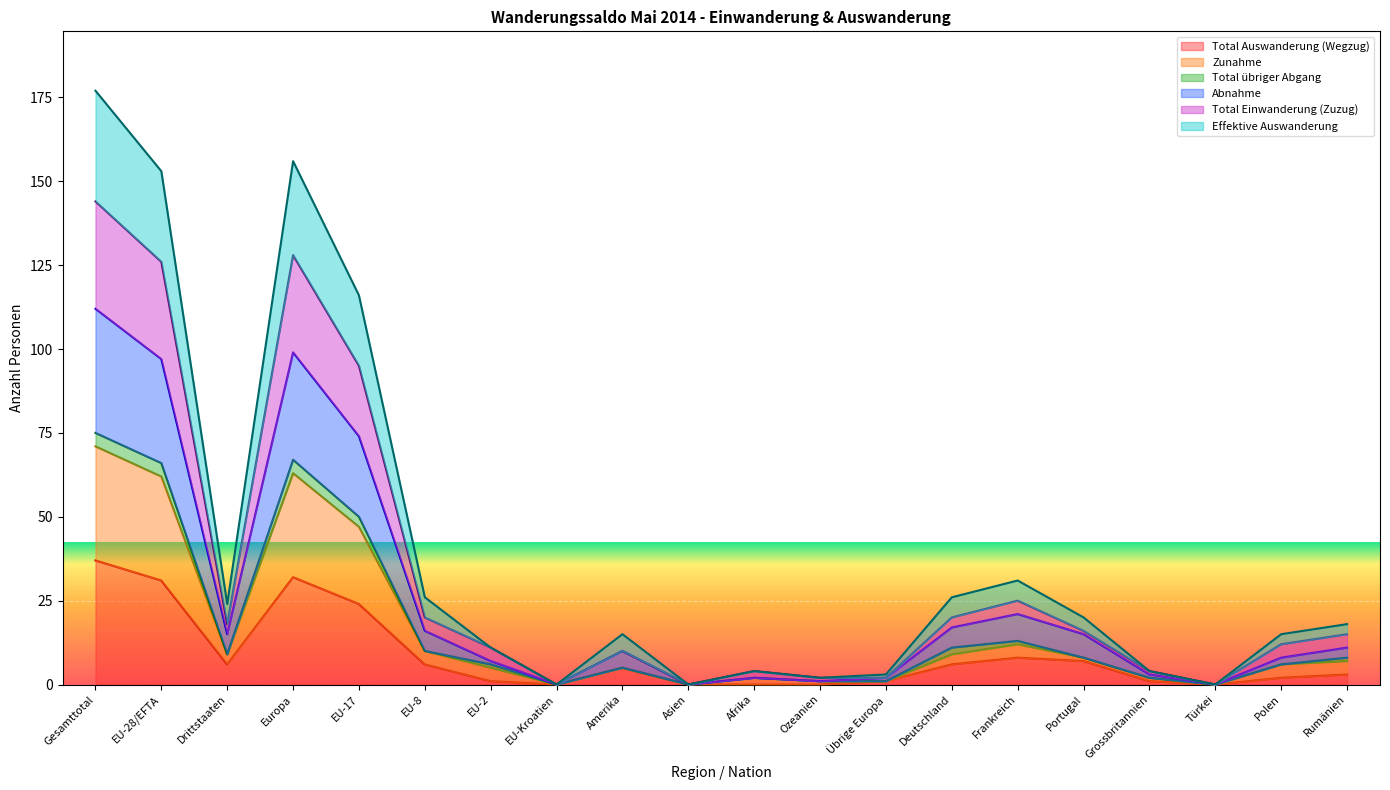

At which category does the chart reach its minimum across all series?

EU-Kroatien